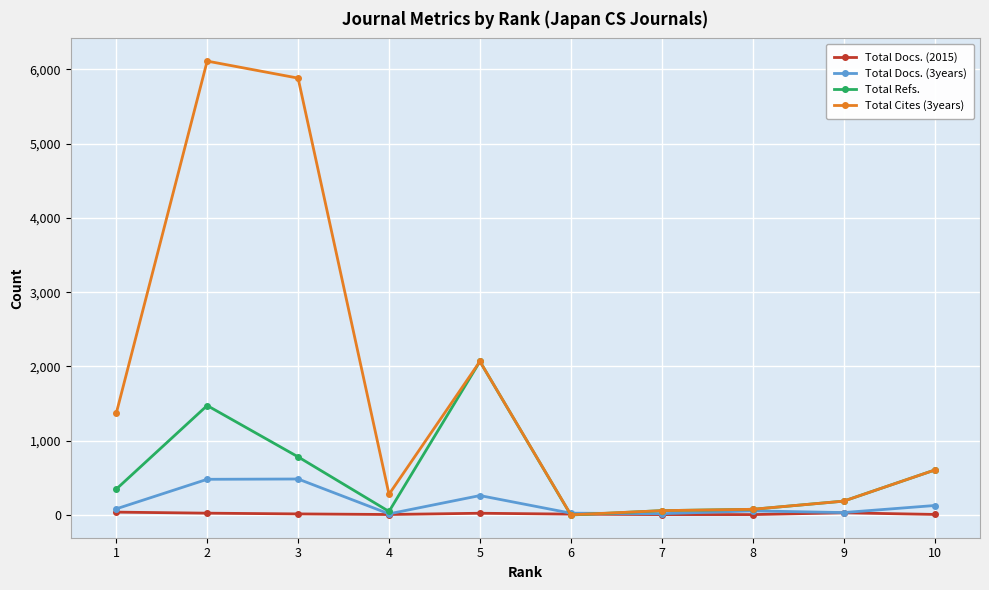

The Total Docs. (3years) series shows 83 at 1. True or false?

True